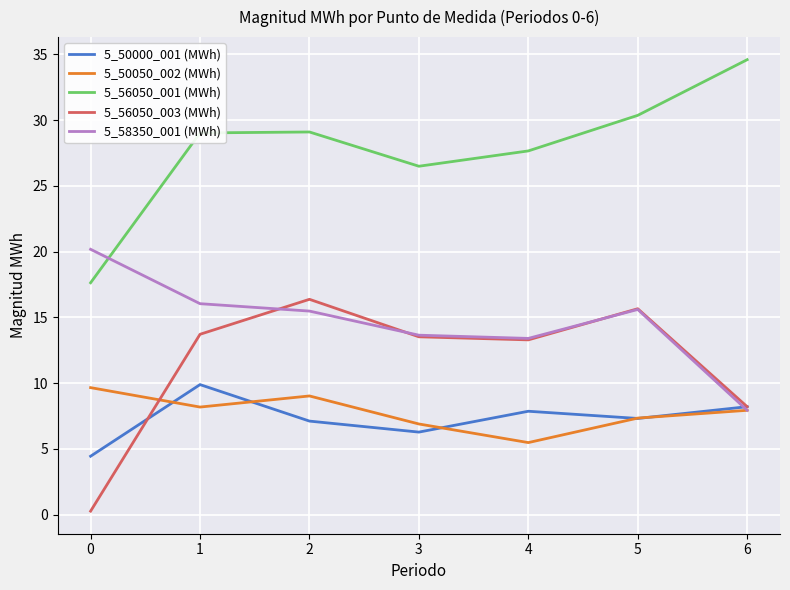

Is it true that 5_56050_003 (MWh) equals 2.8 at 4?

False